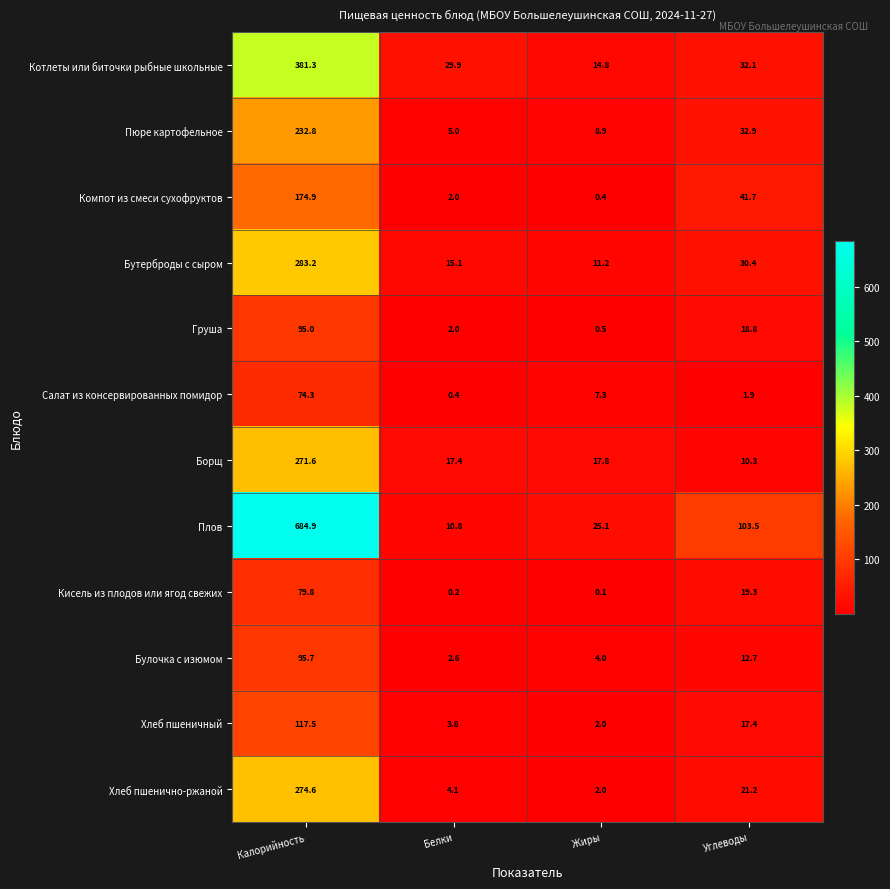

The value of Хлеб пшенично-ржаной at Калорийность is 56.9. True or false?

False